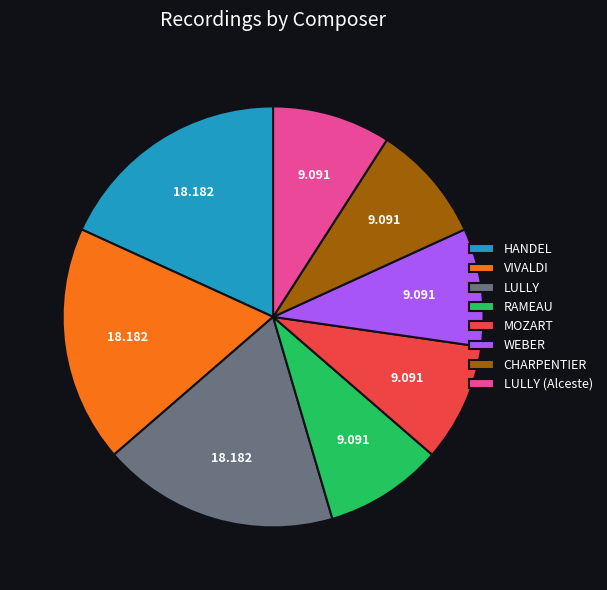

Is the sum of LULLY and CHARPENTIER greater than half?

No